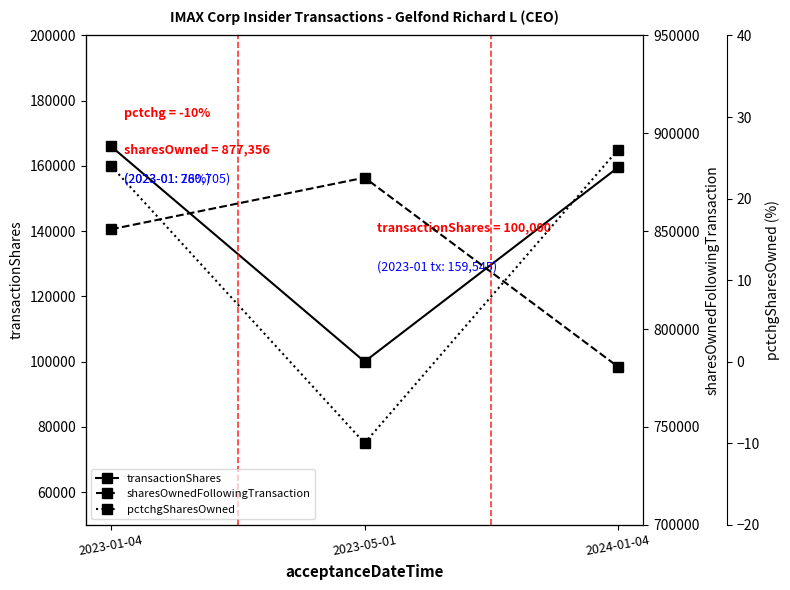

Which series has the widest spread of values?

sharesOwnedFollowingTransaction